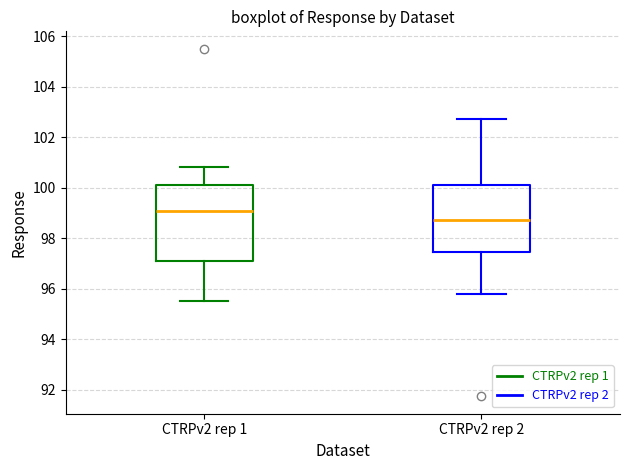

Reading left to right, transcribe this box plot: for each box, give where its median line is, the range the box spans, and where its two whiskers end, as read against the y-axis. The values are not printed on the chart, so give them approximately, as read against the axis.

CTRPv2 rep 1: median 99.0, box 97.0 to 100.2, whiskers 95.6 to 100.8
CTRPv2 rep 2: median 98.8, box 97.4 to 100.0, whiskers 95.8 to 102.8